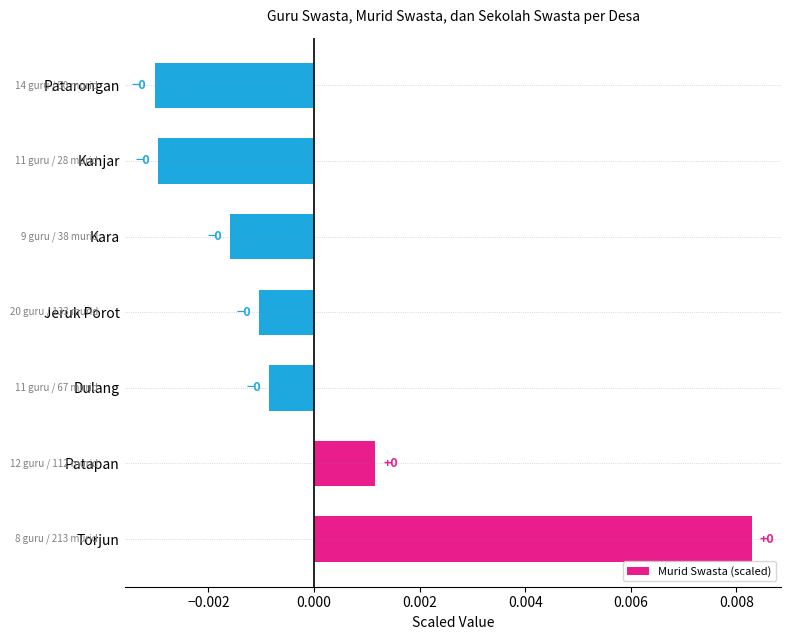

Is it true that the value at Torjun is 0.0?

True